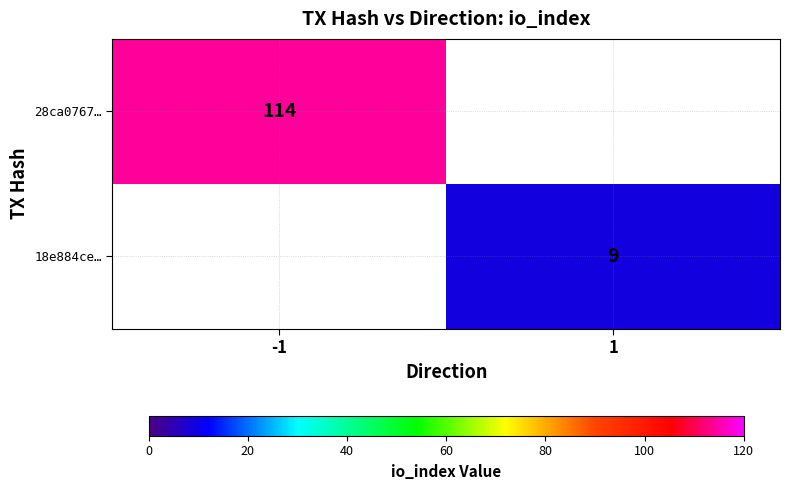

Is it true that 28ca0767… equals 192 at -1?

False